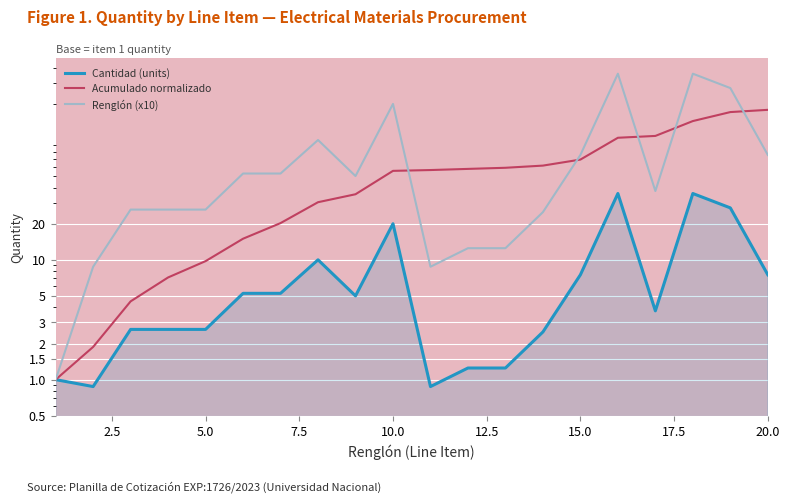

Count the number of categories in the chart.

20